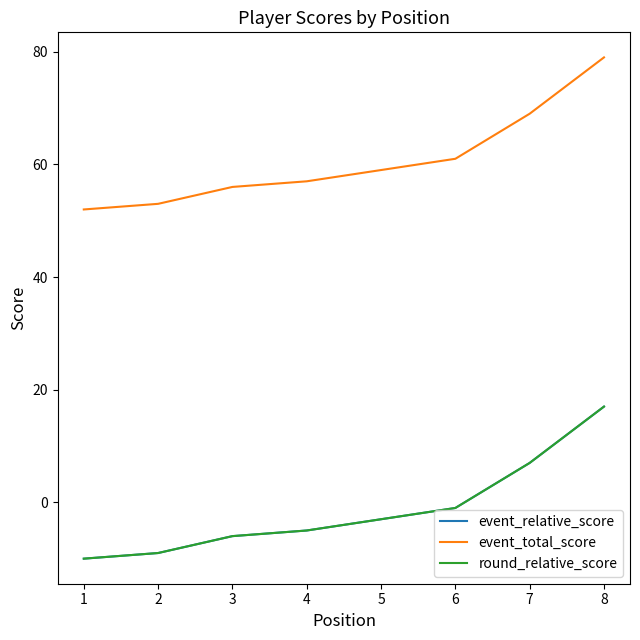

Between 2 and 5, which series saw the biggest shift?

event_relative_score